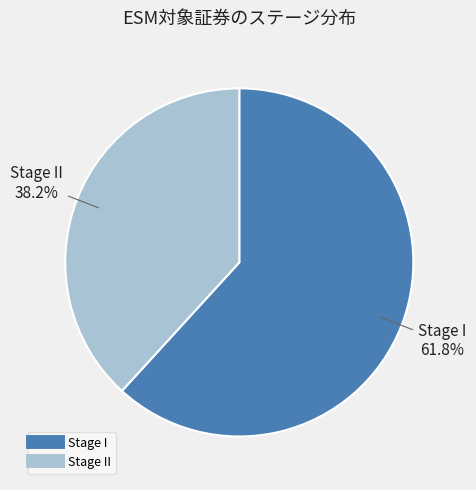

Is there a majority slice in this chart?

Yes